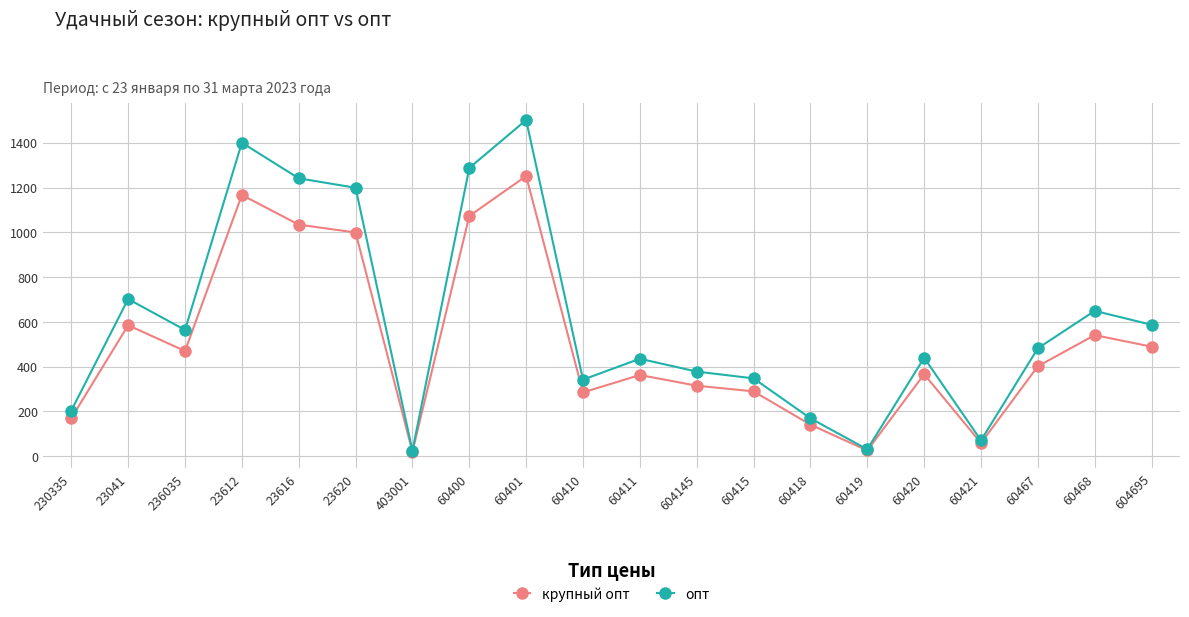

At which category is the sum across all series the highest?

60401